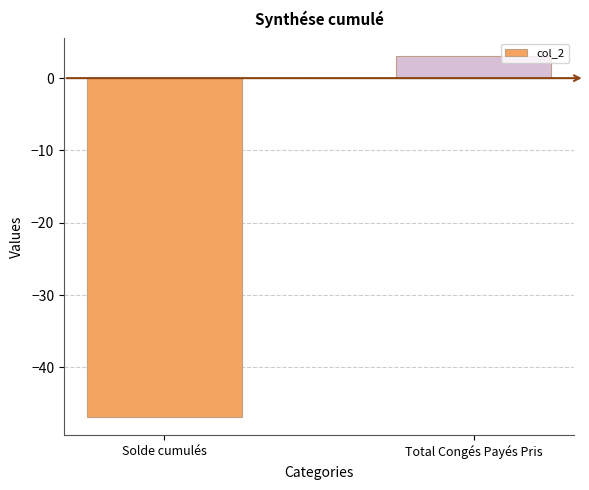

What is the average value?

-21.9